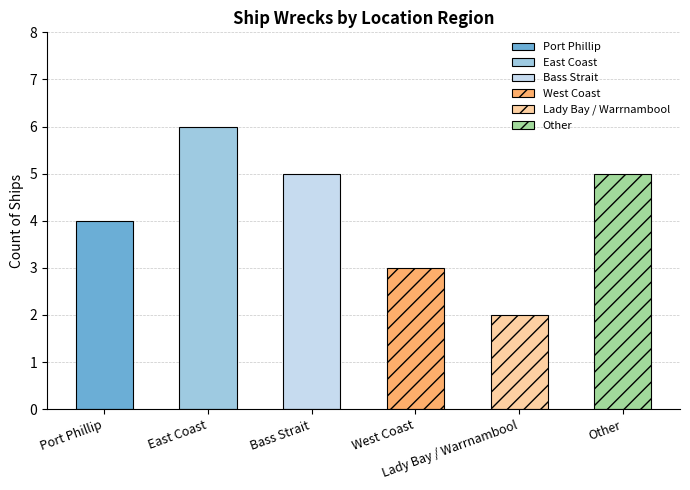

What is the change in value from Port Phillip to Other?

+1